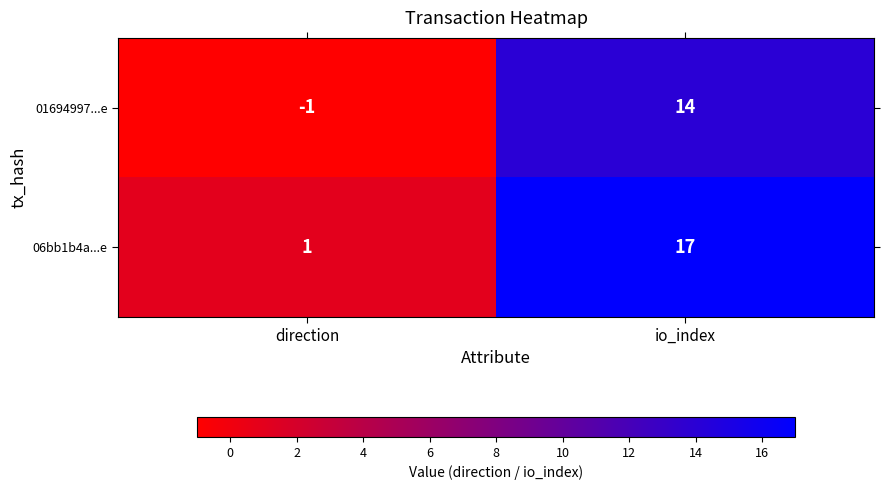

List the series in order of their overall mean, lowest first.

01694997...e, 06bb1b4a...e